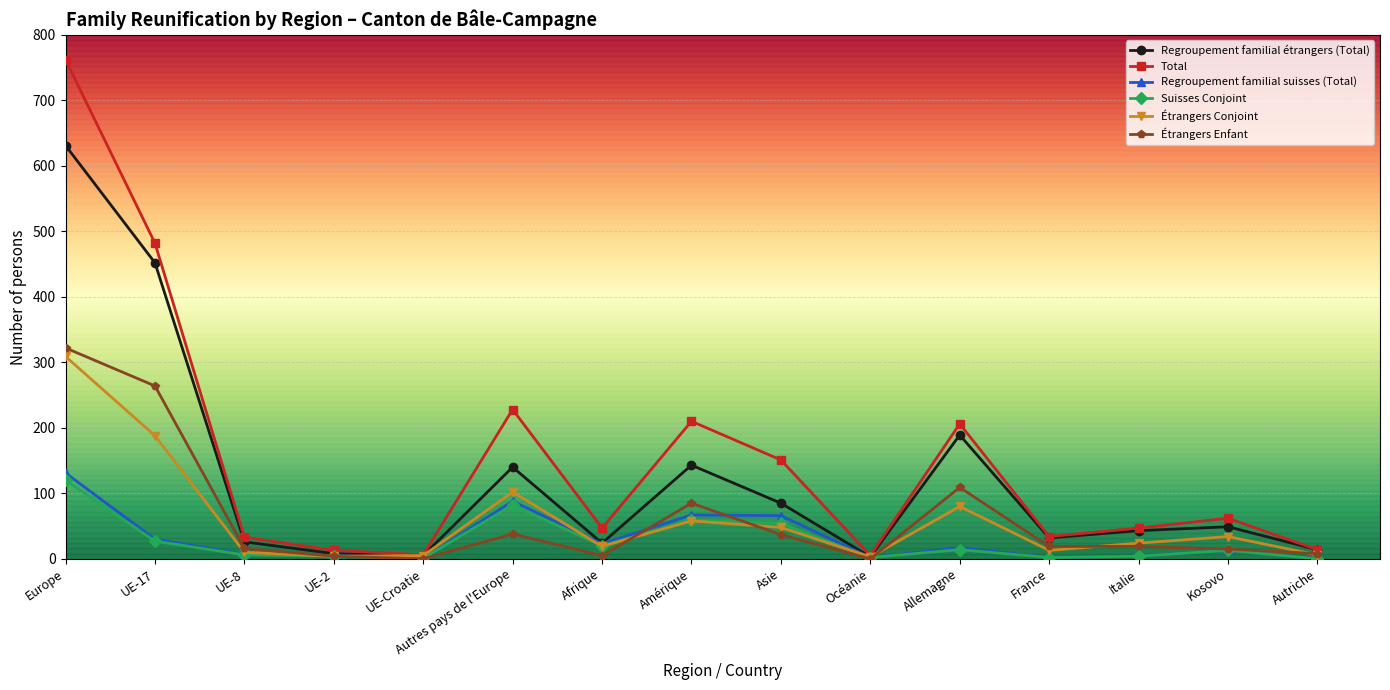

Does the chart display data point markers on the line(s)?

Yes